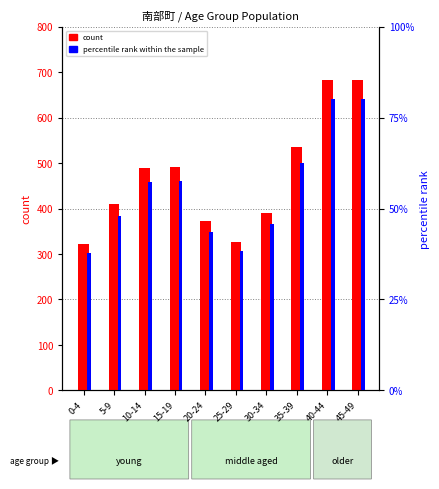

What is the difference between the second highest and minimum values in the count series?

361.0